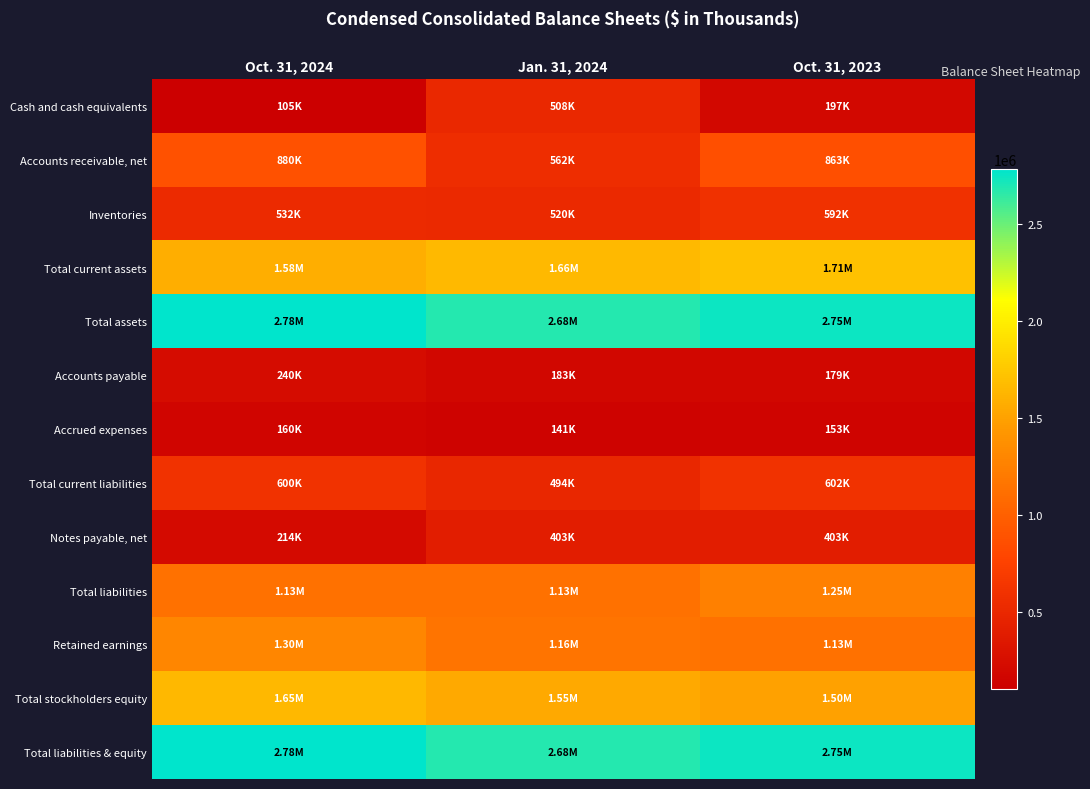

Reading left to right, list all the values displayed in this chart.

Cash and cash equivalents: Oct. 31, 2024=104686	Jan. 31, 2024=507829	Oct. 31, 2023=197391
Accounts receivable, net: Oct. 31, 2024=879681	Jan. 31, 2024=562363	Oct. 31, 2023=863221
Inventories: Oct. 31, 2024=532463	Jan. 31, 2024=520426	Oct. 31, 2023=591530
Total current assets: Oct. 31, 2024=1581220	Jan. 31, 2024=1660318	Oct. 31, 2023=1713137
Total assets: Oct. 31, 2024=2783611	Jan. 31, 2024=2681164	Oct. 31, 2023=2749333
Accounts payable: Oct. 31, 2024=239882	Jan. 31, 2024=182531	Oct. 31, 2023=179396
Accrued expenses: Oct. 31, 2024=160059	Jan. 31, 2024=140535	Oct. 31, 2023=153200
Total current liabilities: Oct. 31, 2024=600321	Jan. 31, 2024=493628	Oct. 31, 2023=602344
Notes payable, net: Oct. 31, 2024=213898	Jan. 31, 2024=402807	Oct. 31, 2023=402846
Total liabilities: Oct. 31, 2024=1134885	Jan. 31, 2024=1133182	Oct. 31, 2023=1247520
Retained earnings: Oct. 31, 2024=1304894	Jan. 31, 2024=1160112	Oct. 31, 2023=1131258
Total stockholders equity: Oct. 31, 2024=1648726	Jan. 31, 2024=1550260	Oct. 31, 2023=1503220
Total liabilities & equity: Oct. 31, 2024=2783611	Jan. 31, 2024=2681164	Oct. 31, 2023=2749333